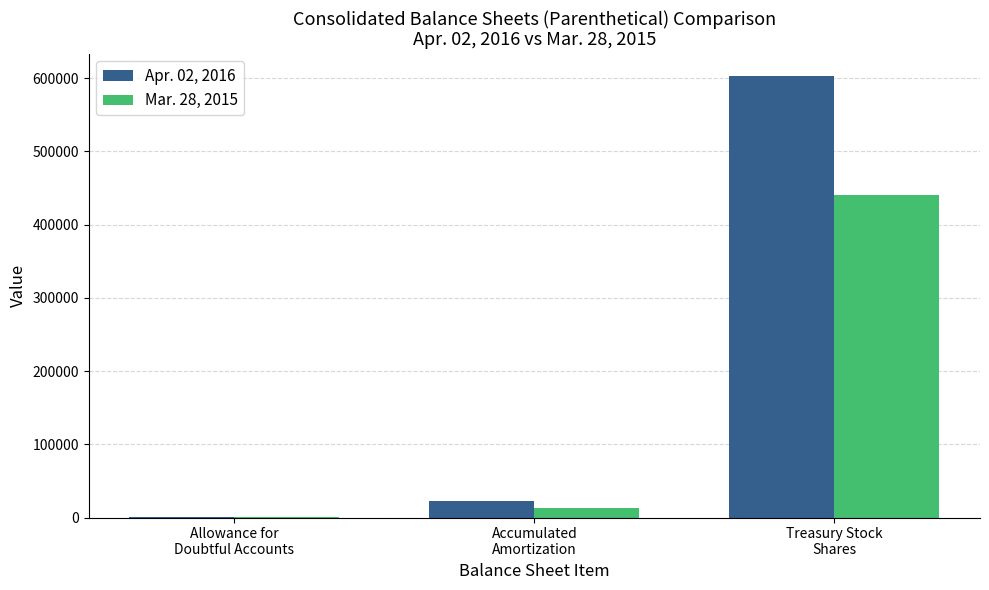

Which series has the largest total across all categories?

Apr. 02, 2016